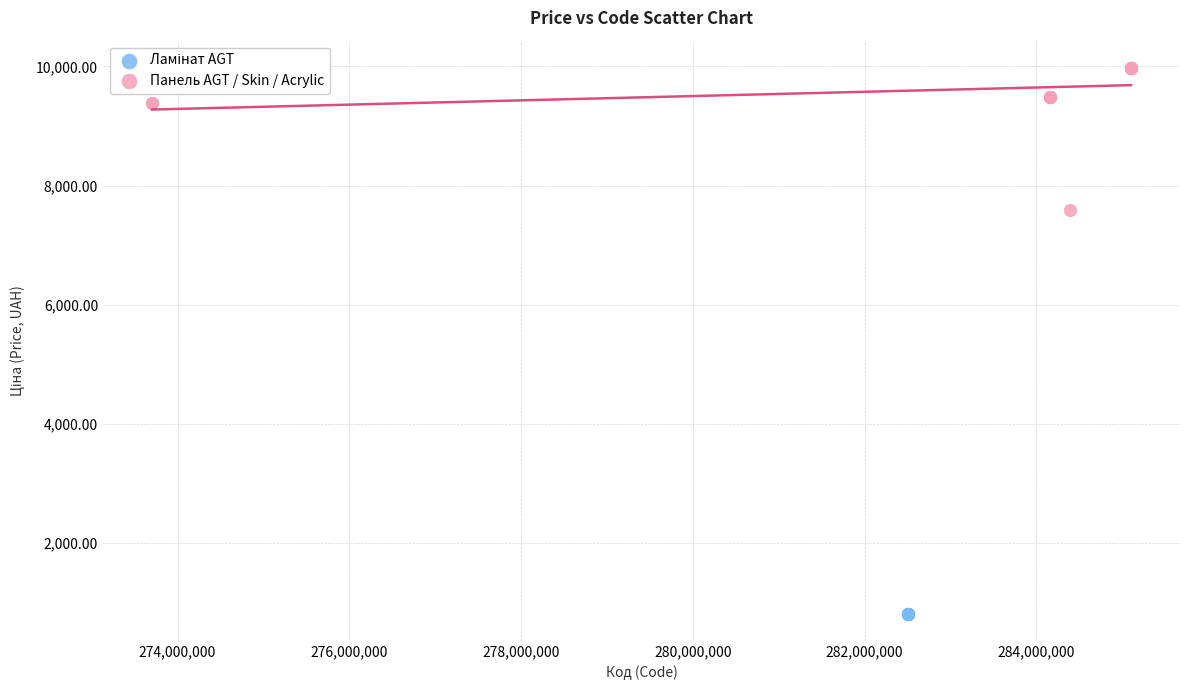

Which series contains the highest Y value?

Панель AGT / Skin / Acrylic